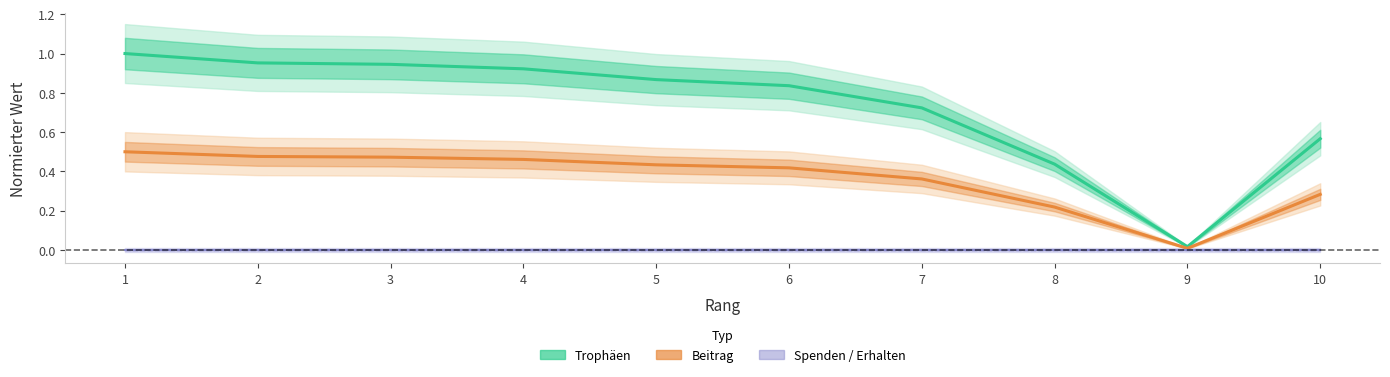

True or false: Erhalten has more than 2 interior local peaks.

False